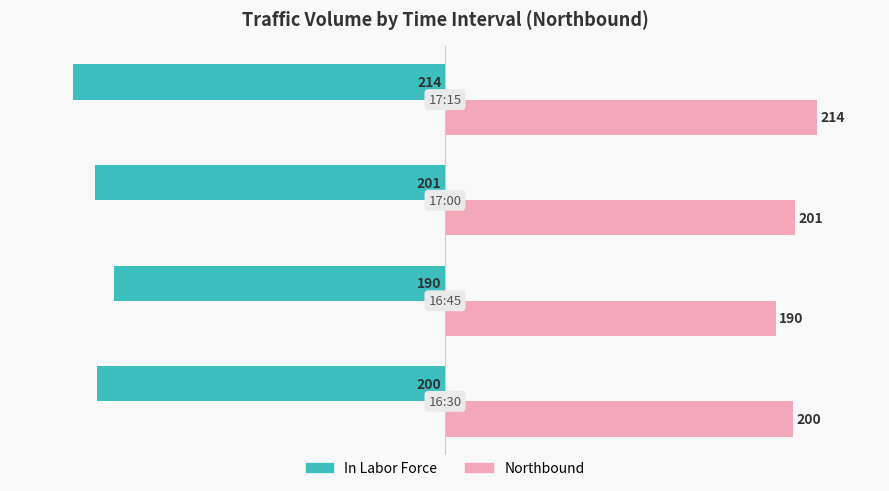

What is the maximum value shown in the chart?

214